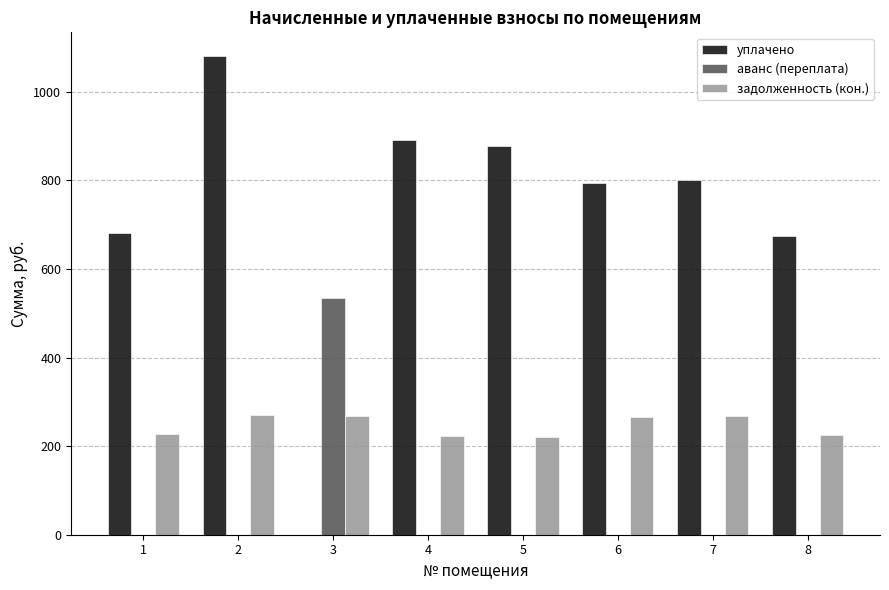

Which series changed the most between 7 and 8?

уплачено